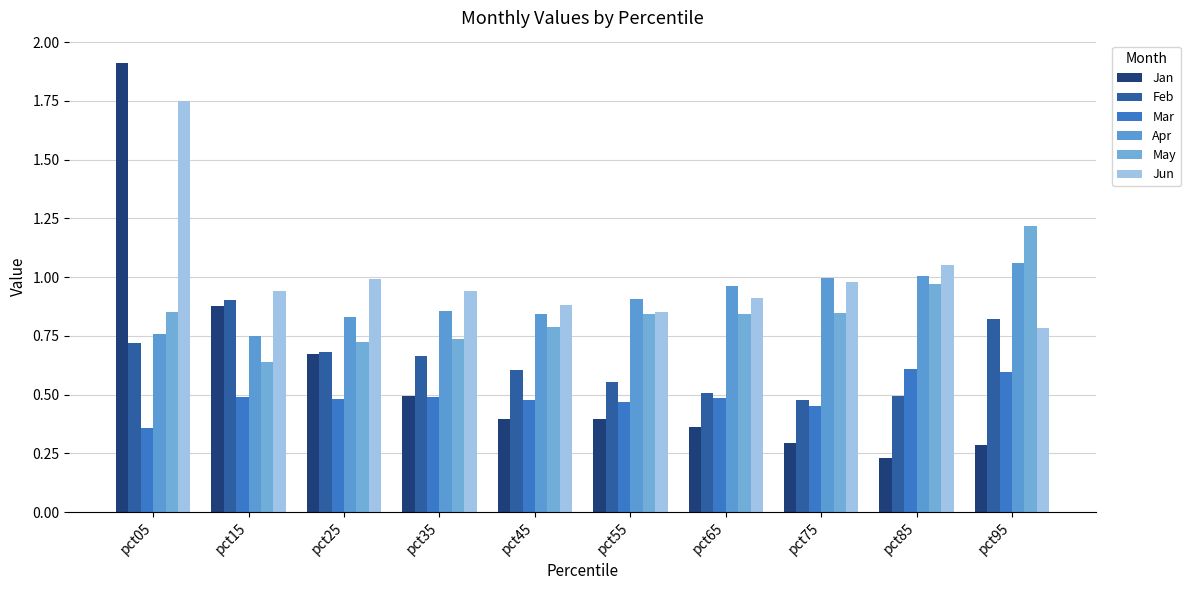

What is the value of the May bar at the 7th from the left?

0.8